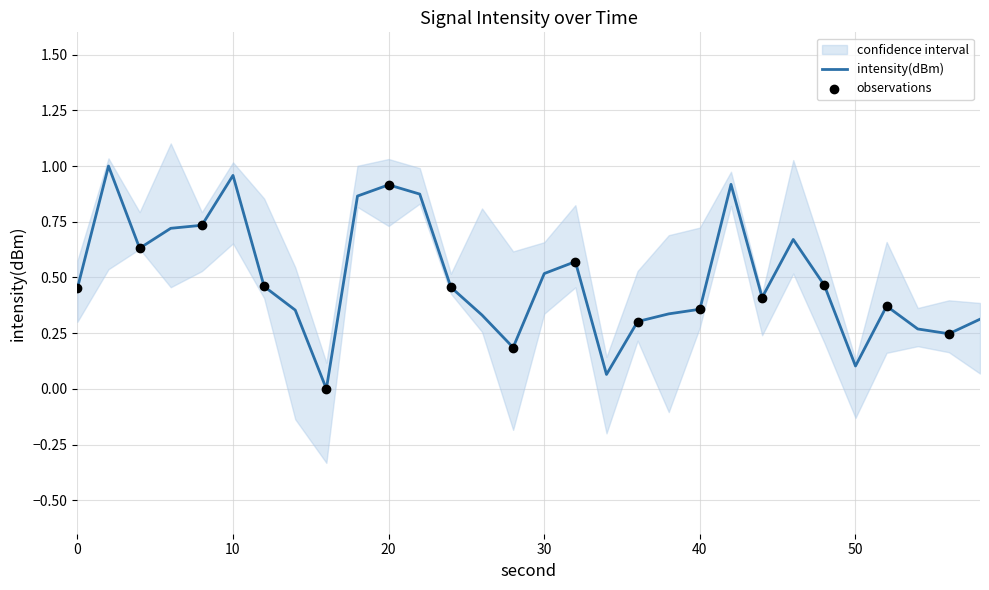

What is the change in value from 26 to 42?

+0.6